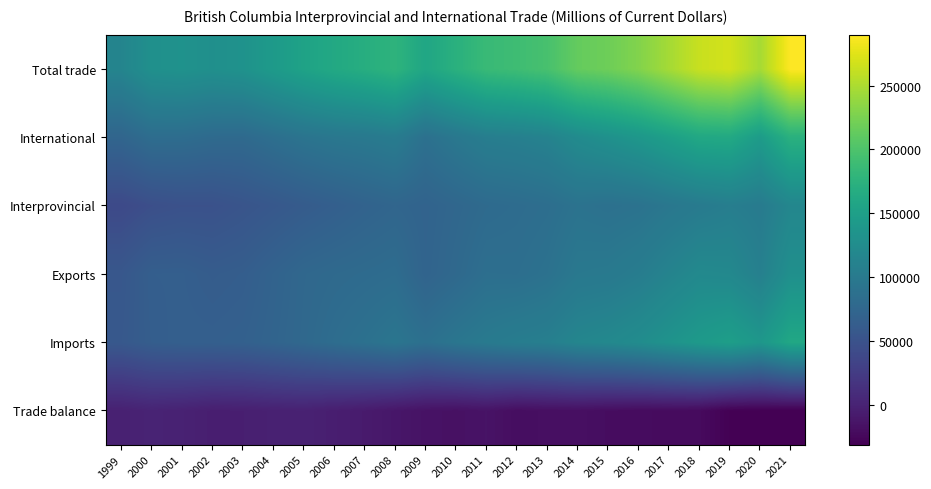

Which series has the largest total across all categories?

Total trade